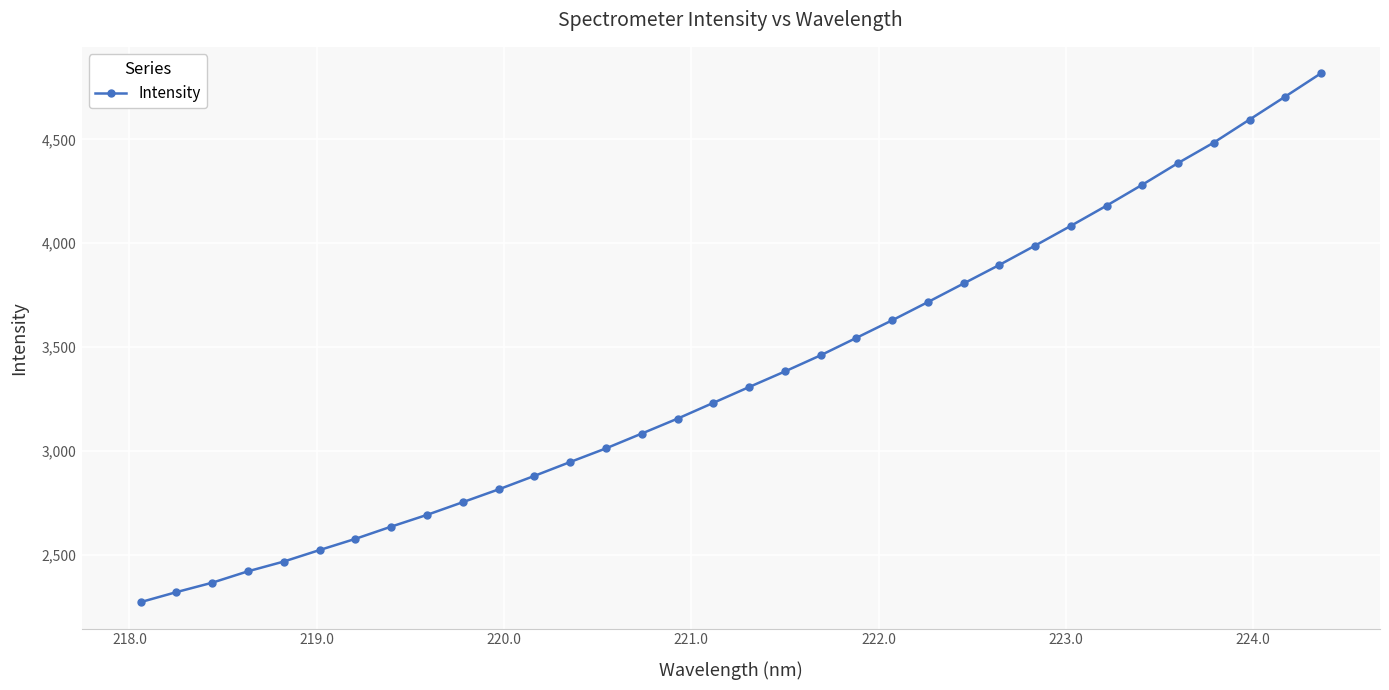

What is the sum of all values?

114407.1